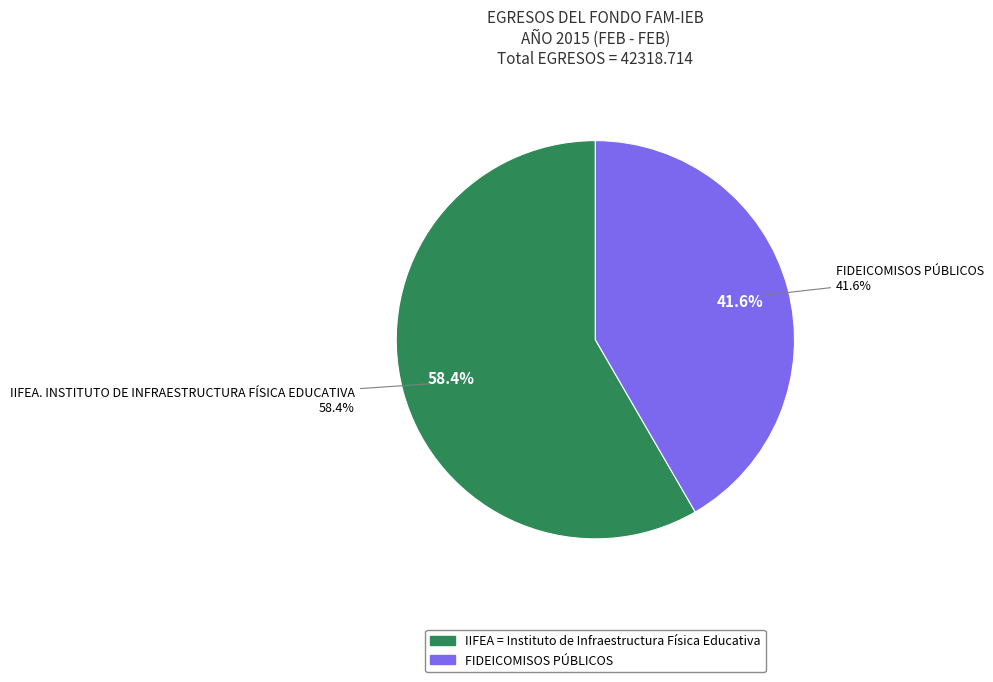

Between FIDEICOMISOS PÚBLICOS and IIFEA. INSTITUTO DE INFRAESTRUCTURA FÍSICA EDUCATIVA, which is larger?

IIFEA. INSTITUTO DE INFRAESTRUCTURA FÍSICA EDUCATIVA